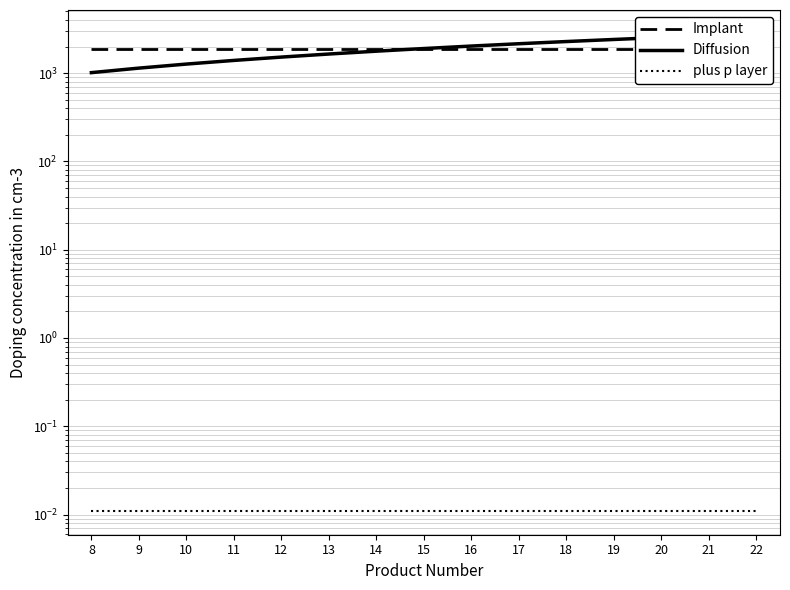

At which label does Implant reach its peak?

8